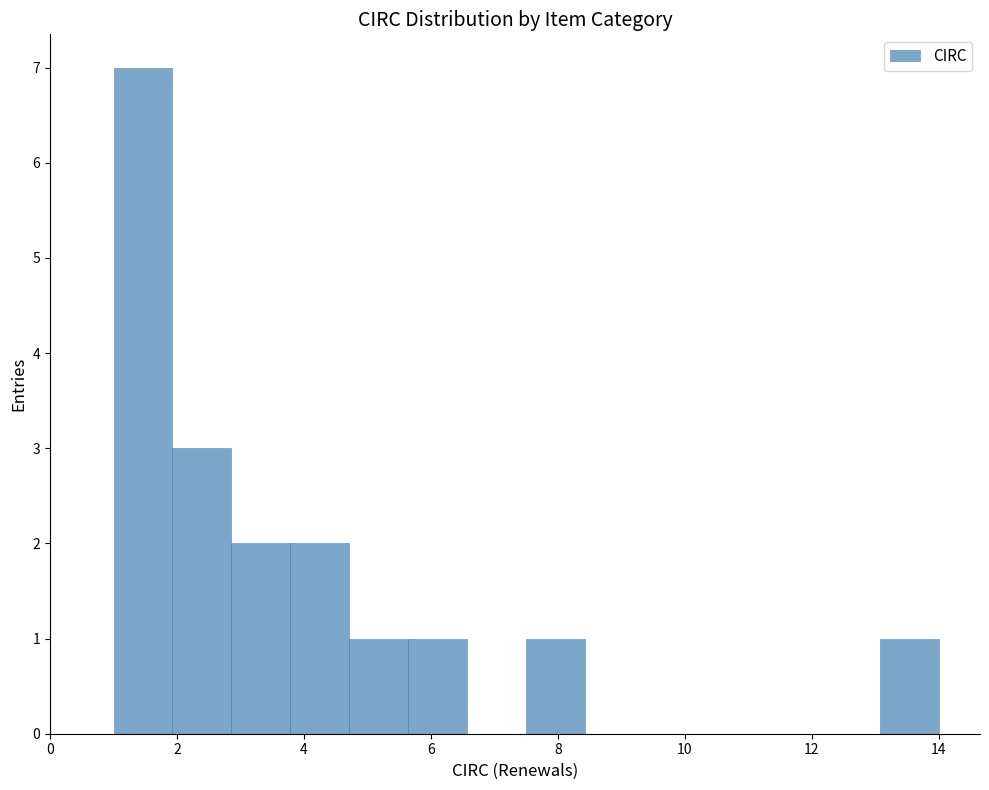

What is the height of the bar covering 4.8 to 5.6 on the x-axis? Neither the bar edges nor the heights are printed on the chart, so give them approximately, as read against the axes.

1